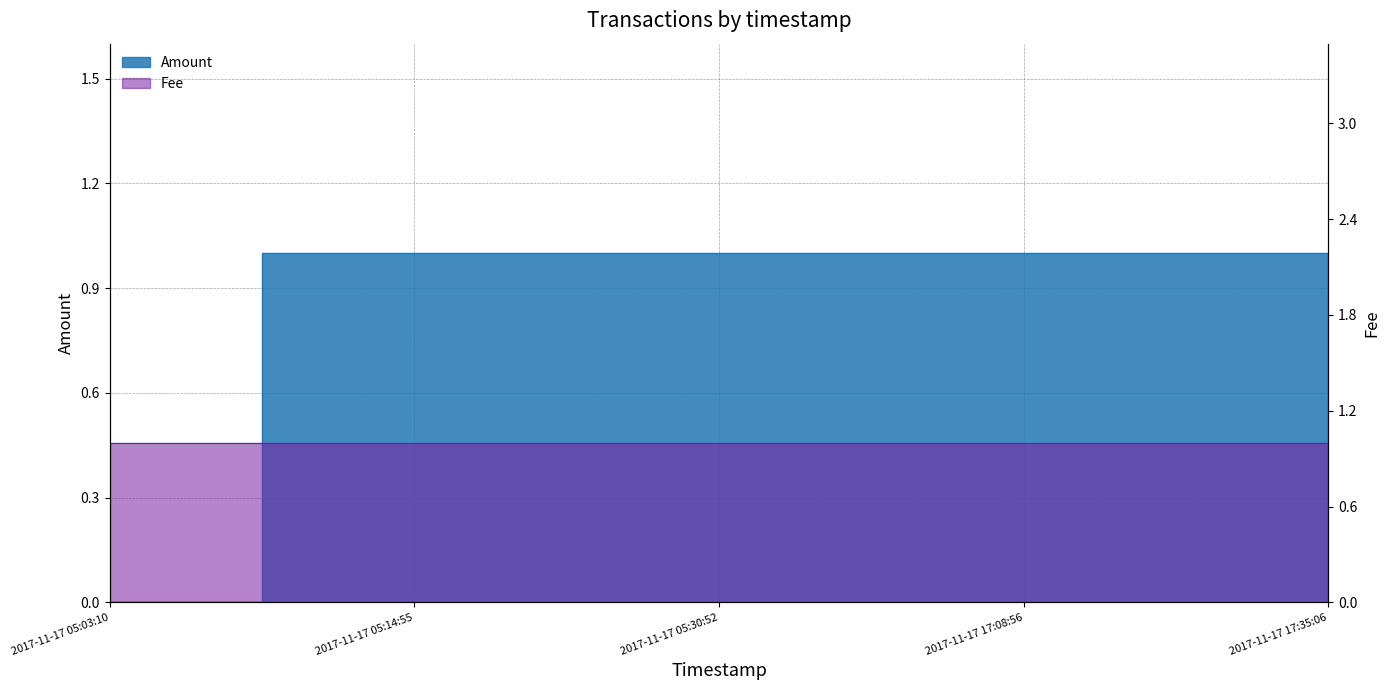

List the labels in order of value, largest first.

2017-11-17 05:14:55, 2017-11-17 05:30:52, 2017-11-17 17:08:56, 2017-11-17 17:35:06, 2017-11-17 05:03:10